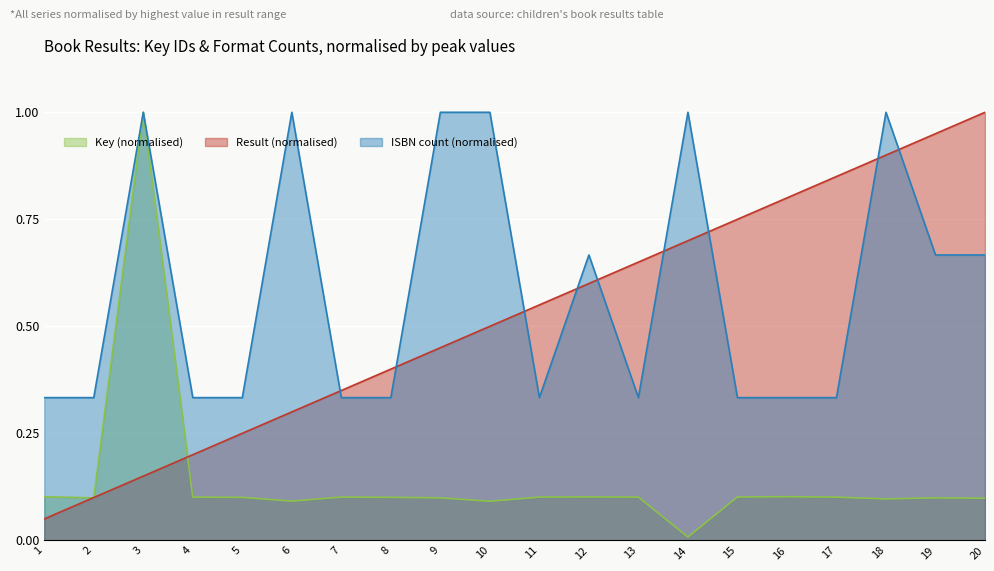

At which category does the chart reach its minimum across all series?

14